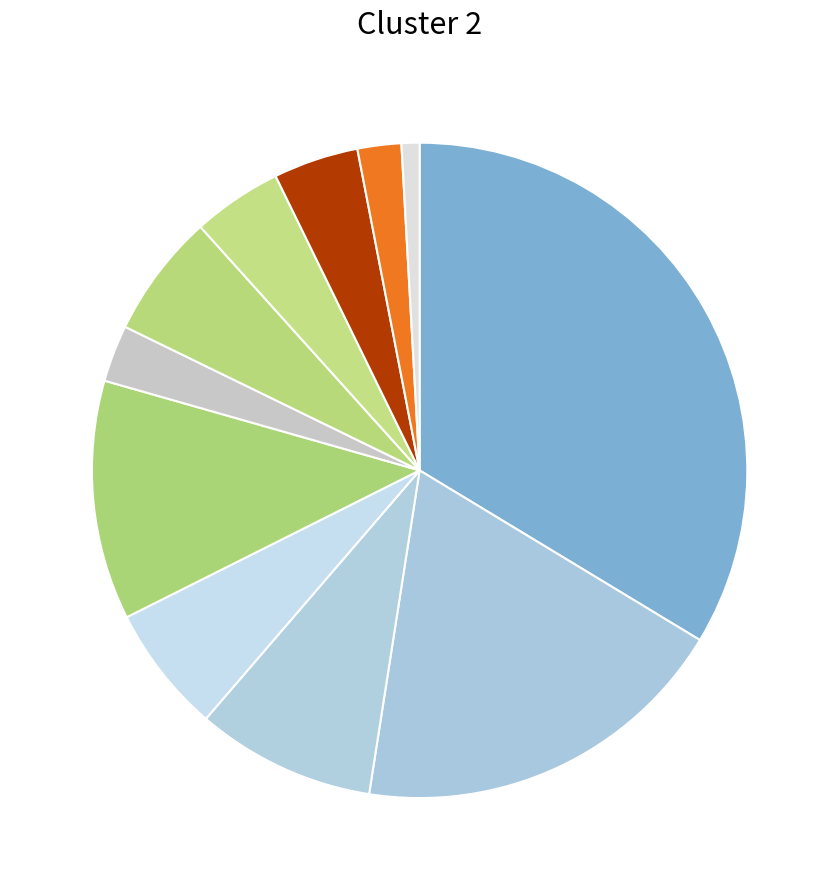

How many slices are in this pie chart?

11